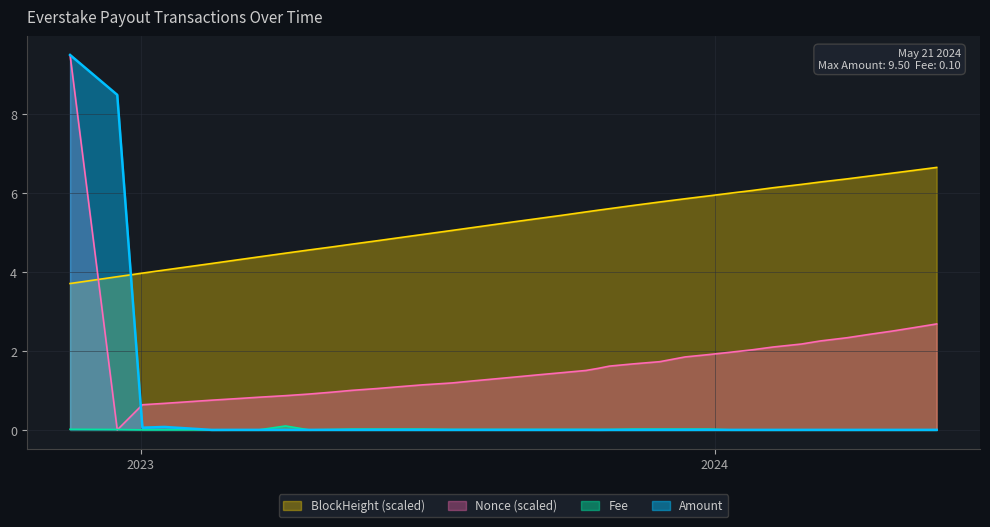

True or false: Amount has a value of 0.0 at 2023-09-26.

False